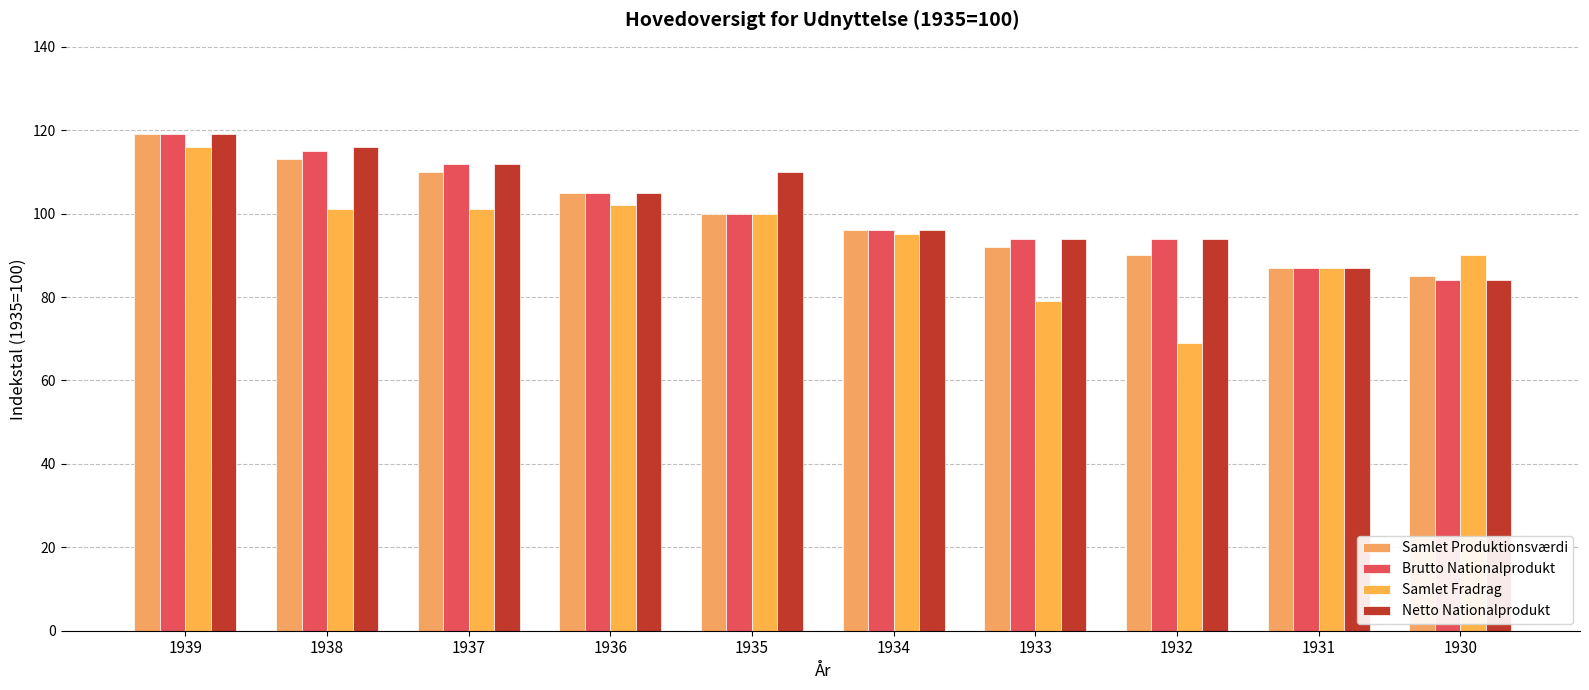

How many values in the Netto Nationalprodukt series are below 105?

5